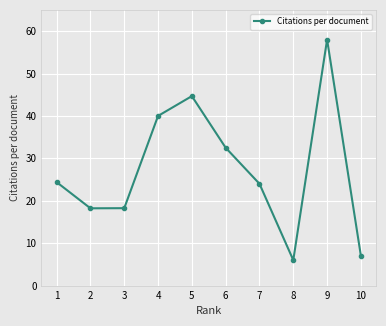

What is the value of the 2nd point from the left?

18.2